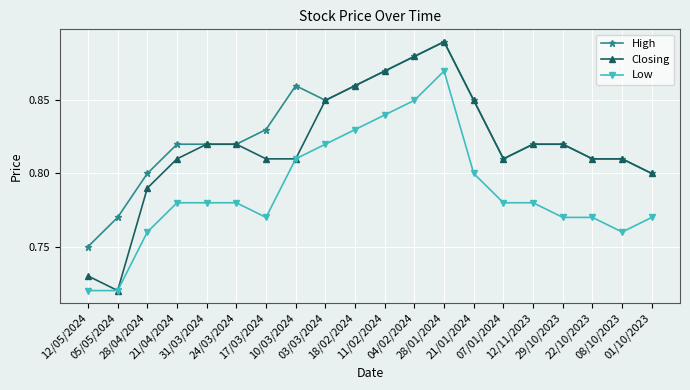

How many lines are shown in the chart?

3